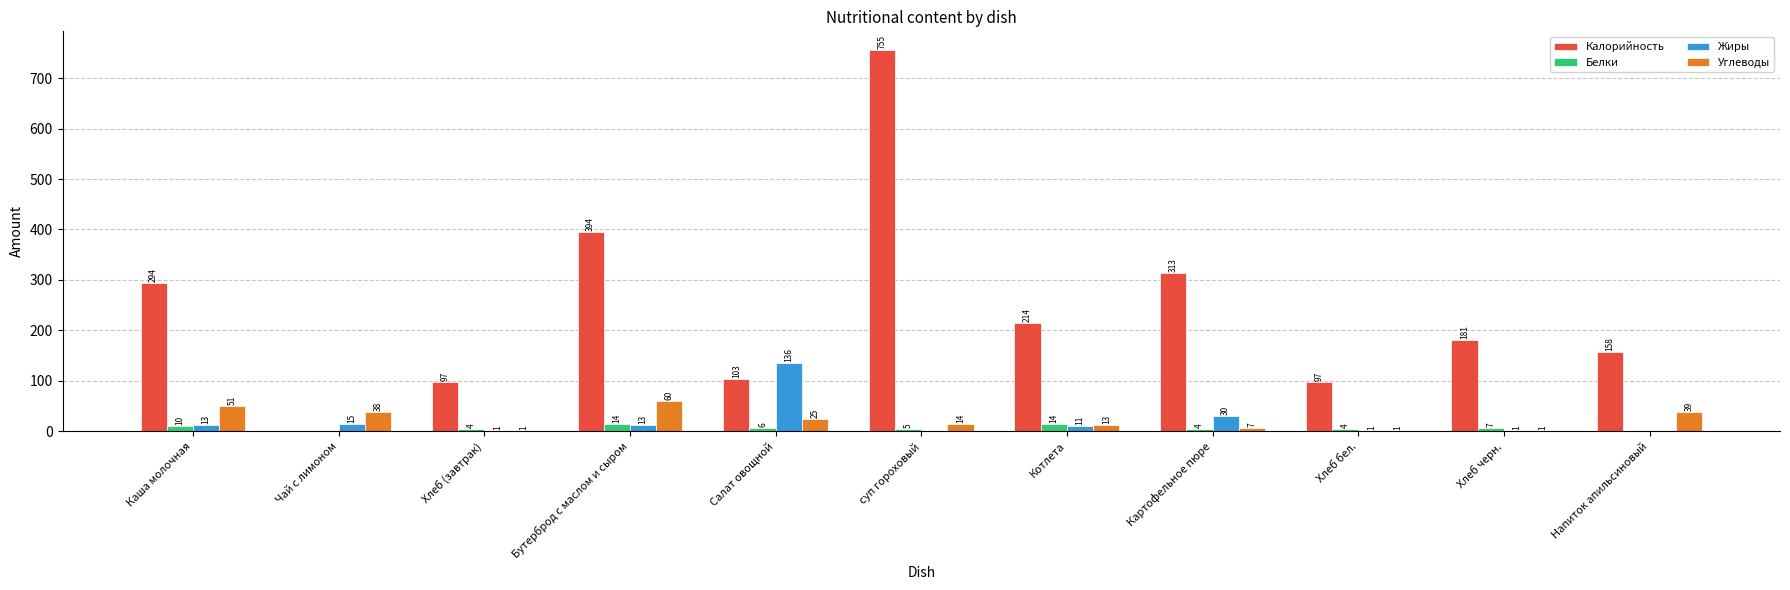

Which series changed the most between Хлеб (завтрак) and Напиток апильсиновый?

Калорийность